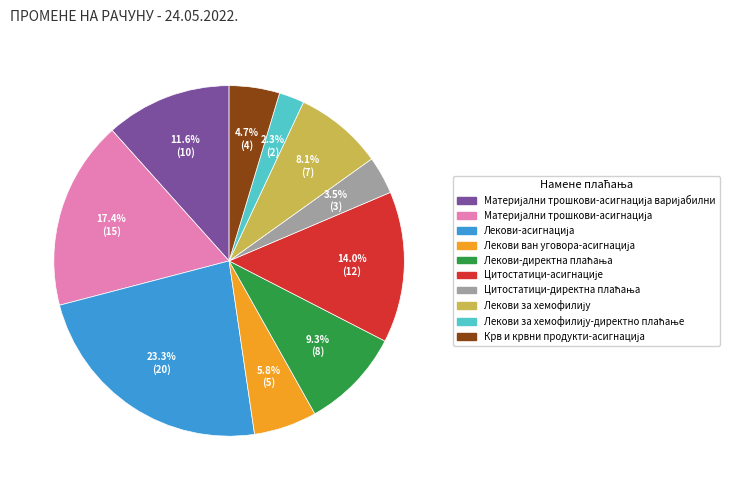

Is there any slice that represents more than half of the pie?

No